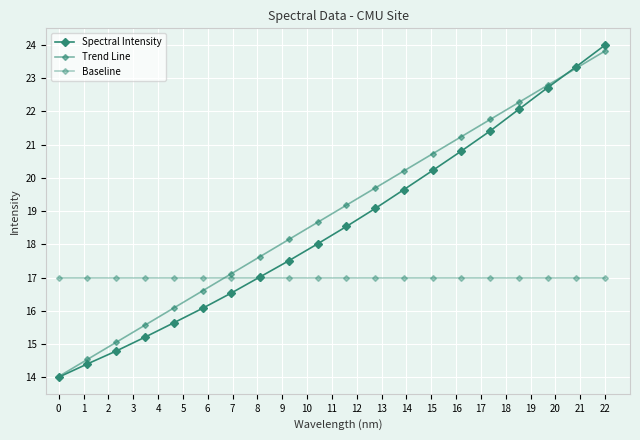

Reading left to right, extract all data points from this chart.

Spectral Intensity: 14.0	14.4	14.8	15.2	15.6	16.1	16.5	17.0	17.5	18.0	18.5	19.1	19.6	20.2	20.8	21.4	22.1	22.7	23.4	24.0
Trend Line: 14.0	14.5	15.1	15.6	16.1	16.6	17.1	17.6	18.1	18.7	19.2	19.7	20.2	20.7	21.2	21.8	22.3	22.8	23.3	23.8
Baseline: 17.0	17.0	17.0	17.0	17.0	17.0	17.0	17.0	17.0	17.0	17.0	17.0	17.0	17.0	17.0	17.0	17.0	17.0	17.0	17.0